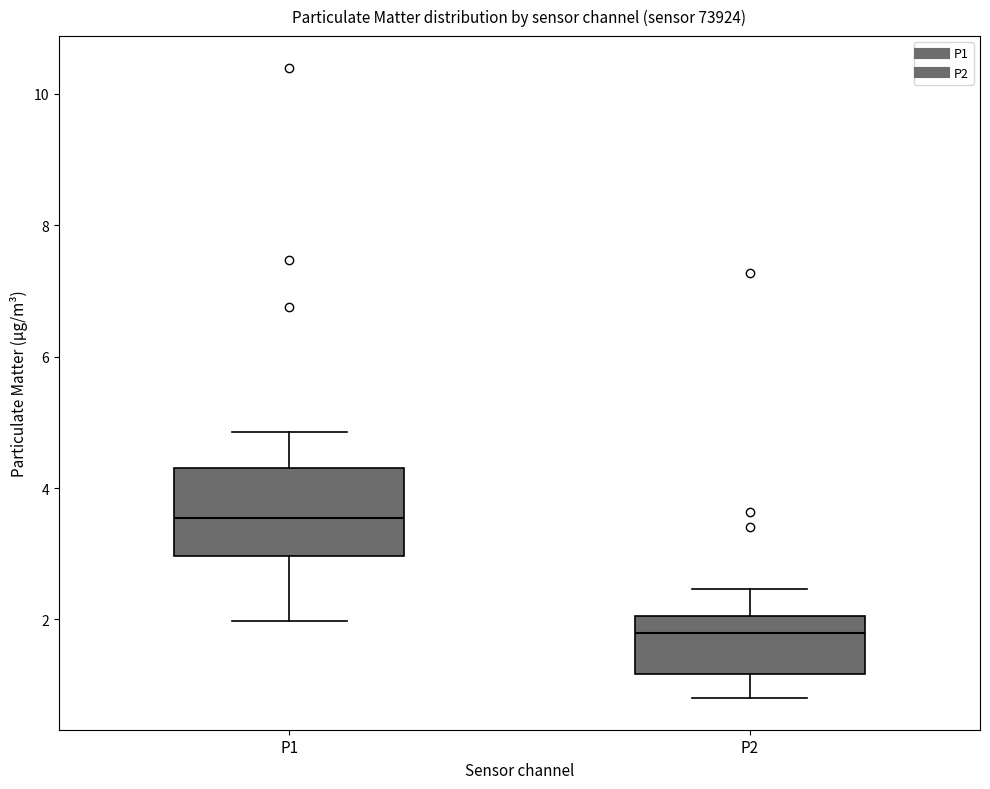

Where does the upper whisker of the box for P2 end on the y-axis? The values are not printed on the chart, so give them approximately, as read against the axis.

2.4